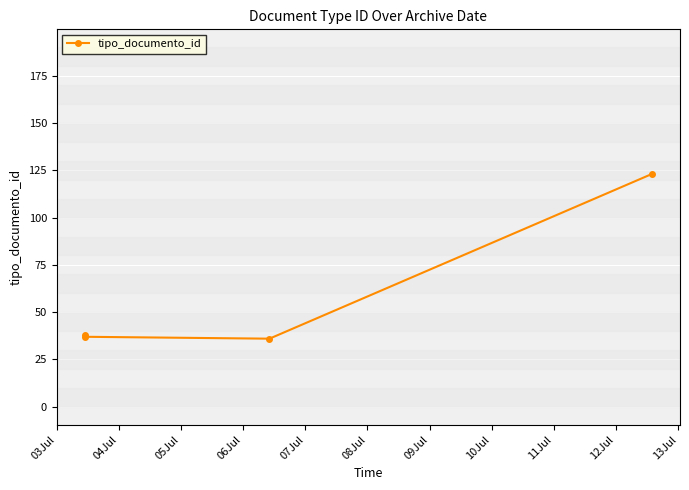

At which label is the value closest to 79?

03Jul